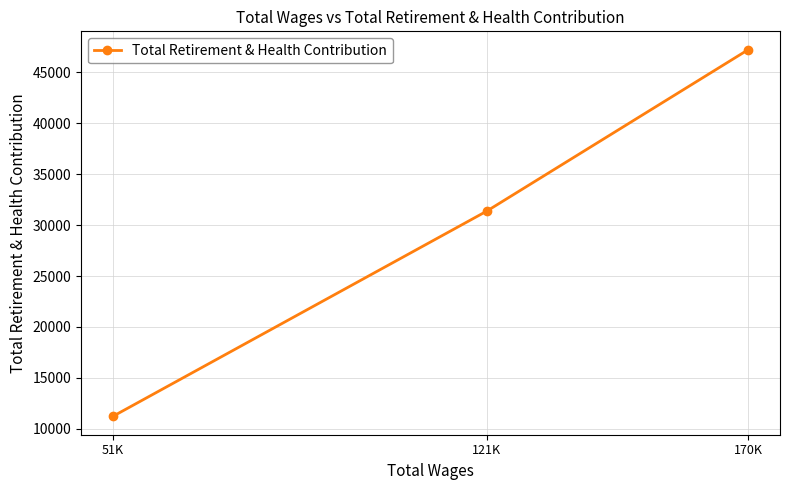

Rank the categories by value from lowest to highest.

51K, 121K, 170K